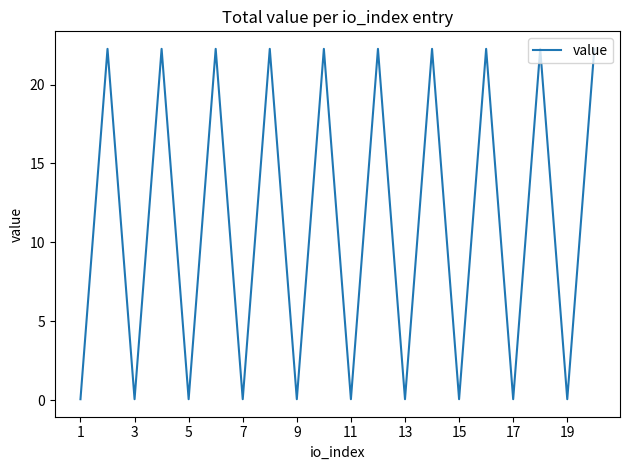

What is the greatest value displayed?

22.3